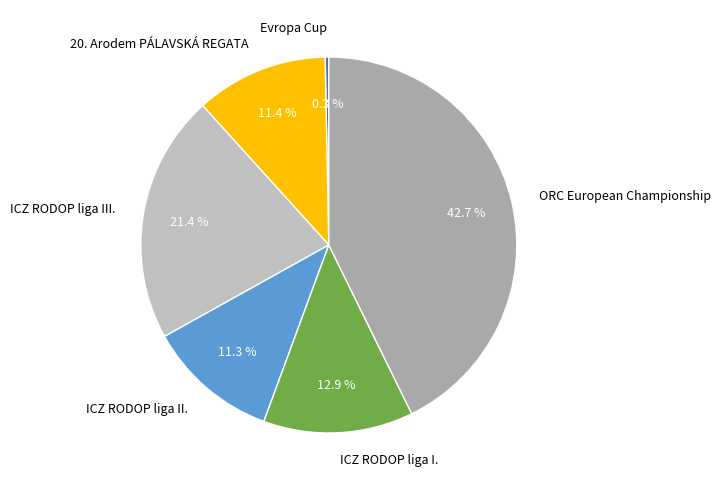

To the nearest percent, what portion does 20. Arodem PÁLAVSKÁ REGATA represent?

11%